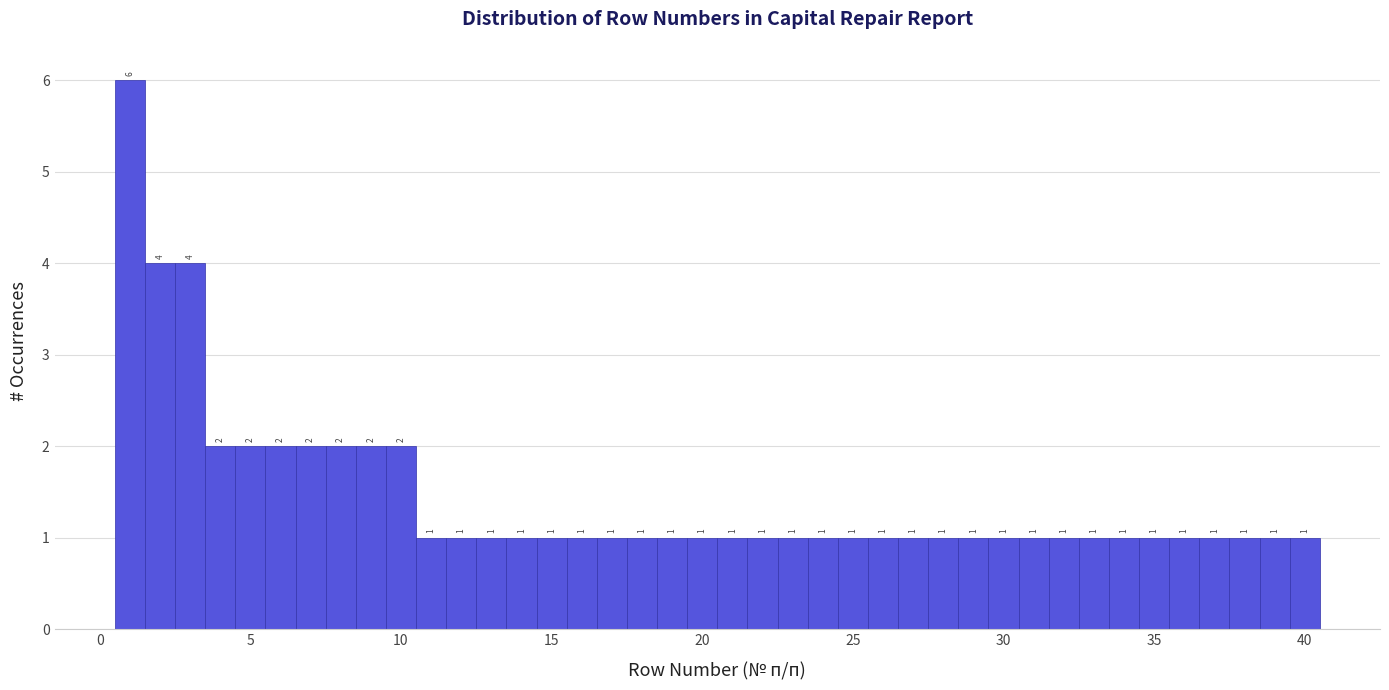

Around what value on the x-axis is the tallest bar? Give the approximate position of its centre, as read against the axis.

1.0